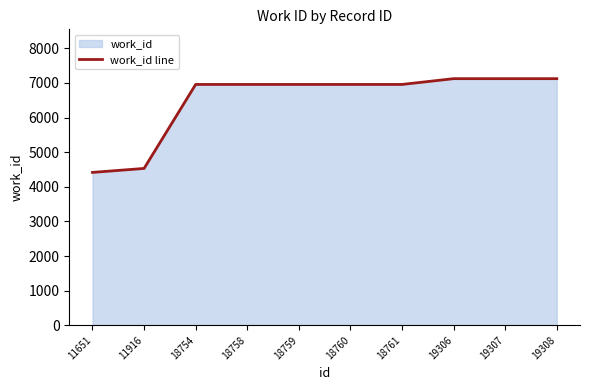

Rank the categories by value from lowest to highest.

11651, 11916, 18754, 18758, 18759, 18760, 18761, 19306, 19307, 19308